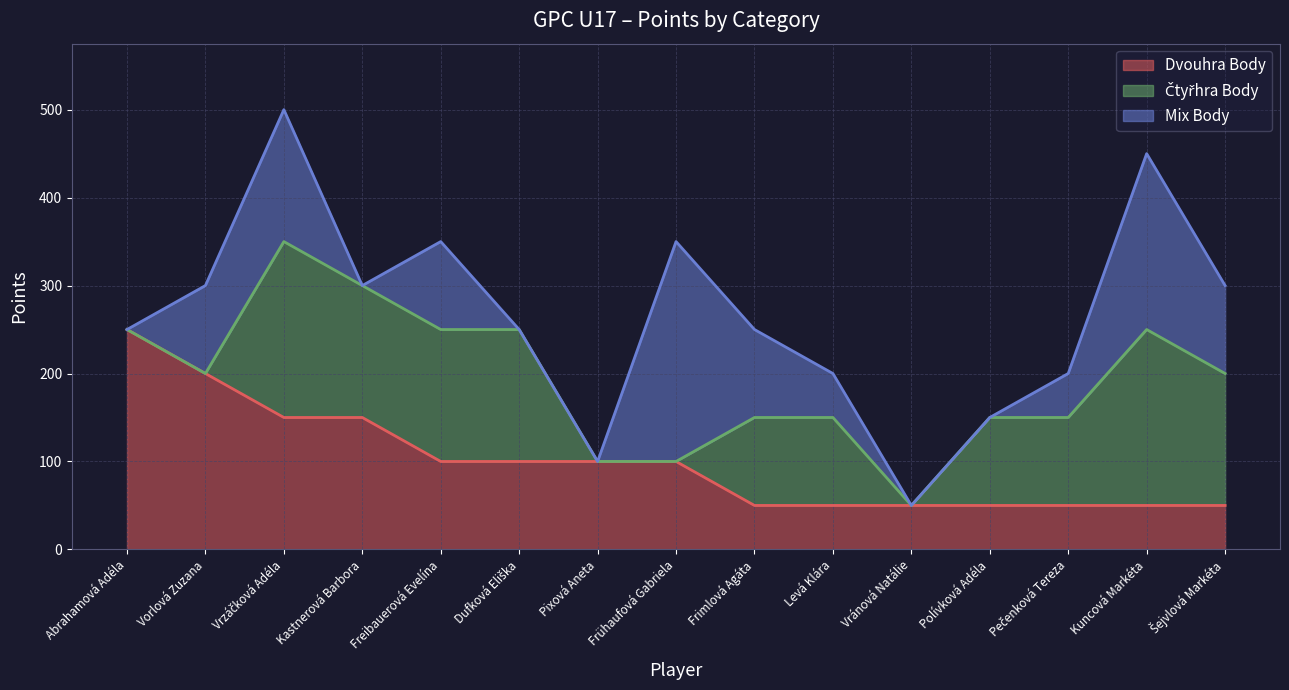

What is the minimum value for Dvouhra Body?

50